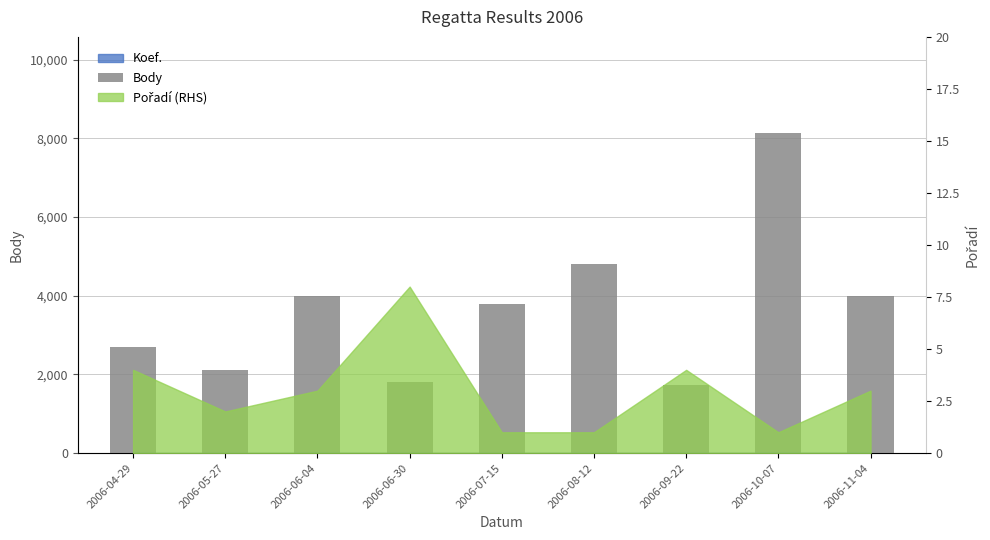

List the labels in order of value, smallest first.

2006-09-22, 2006-06-30, 2006-05-27, 2006-04-29, 2006-07-15, 2006-06-04, 2006-11-04, 2006-08-12, 2006-10-07